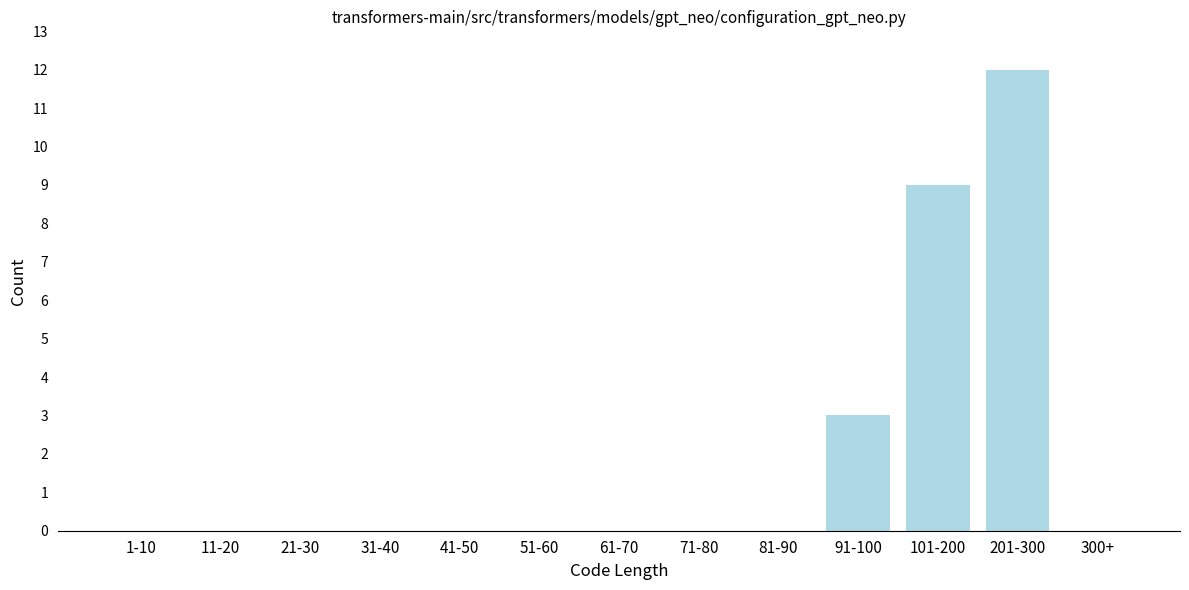

Reading left to right, list all the values displayed in this chart.

1-10=0	11-20=0	21-30=0	31-40=0	41-50=0	51-60=0	61-70=0	71-80=0	81-90=0	91-100=3	101-200=9	201-300=12	300+=0